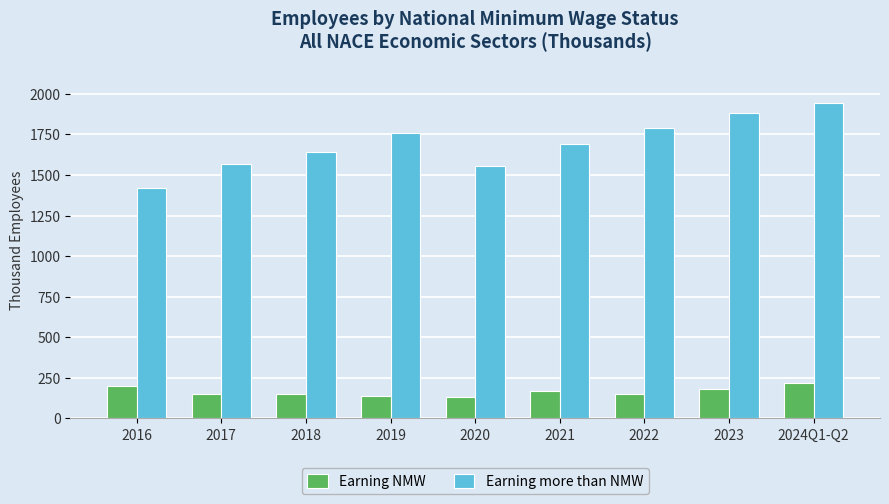

What are all the series names shown in the legend?

Earning NMW, Earning more than NMW